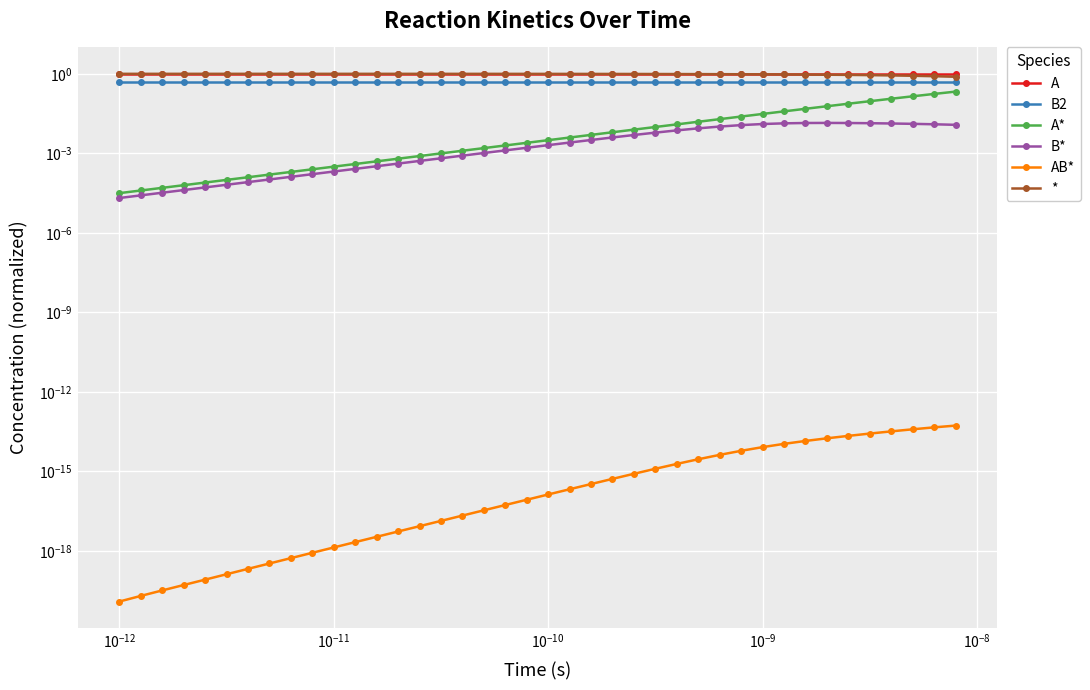

List the series in order of their peak value, highest first.

A, *, B2, A*, B*, AB*